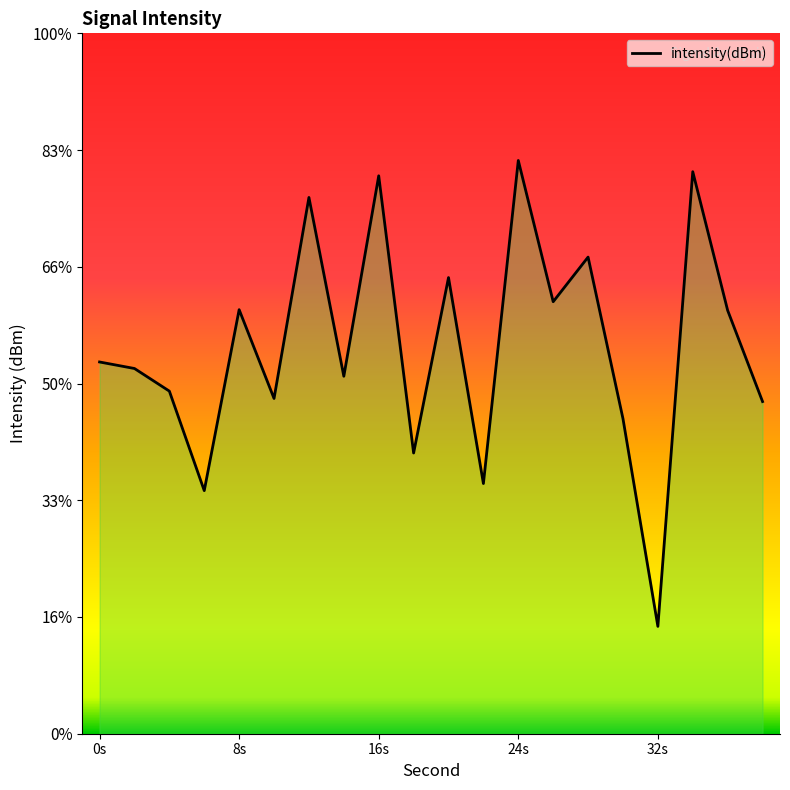

True or false: the data has more than 0 interior local peaks.

True